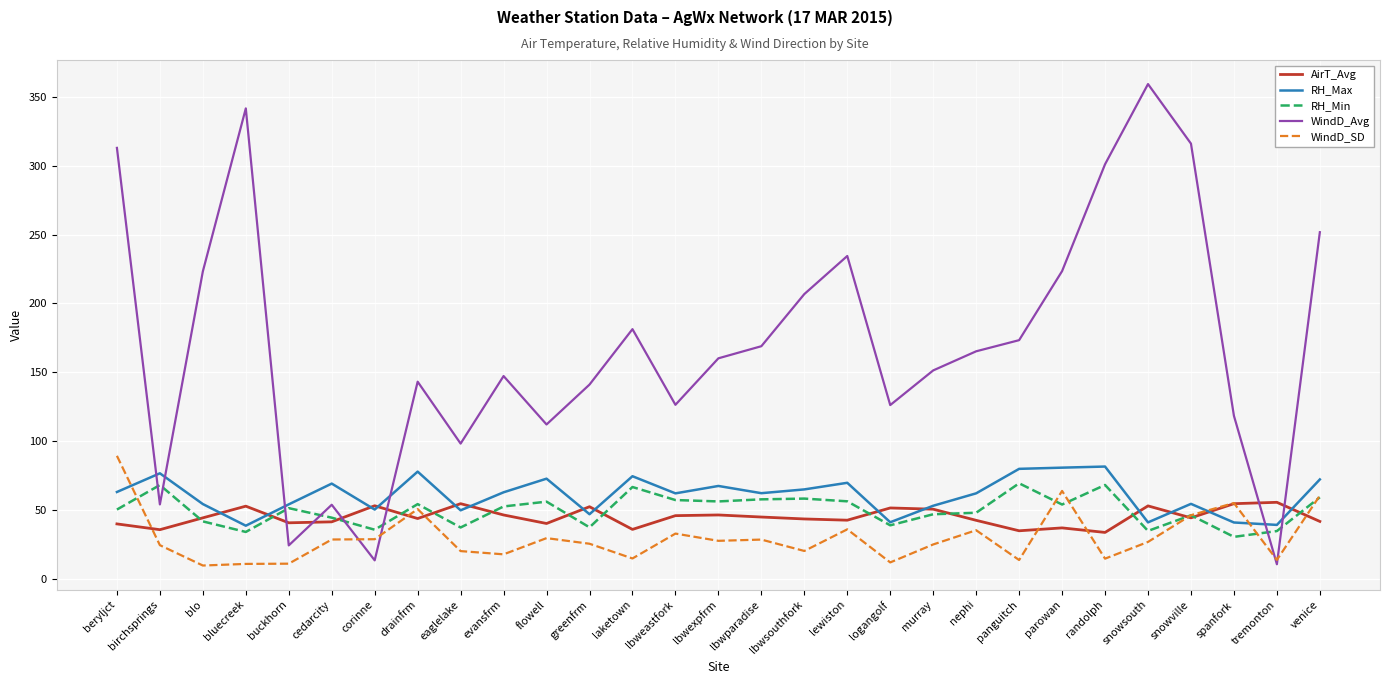

Does the chart have visible grid lines?

Yes